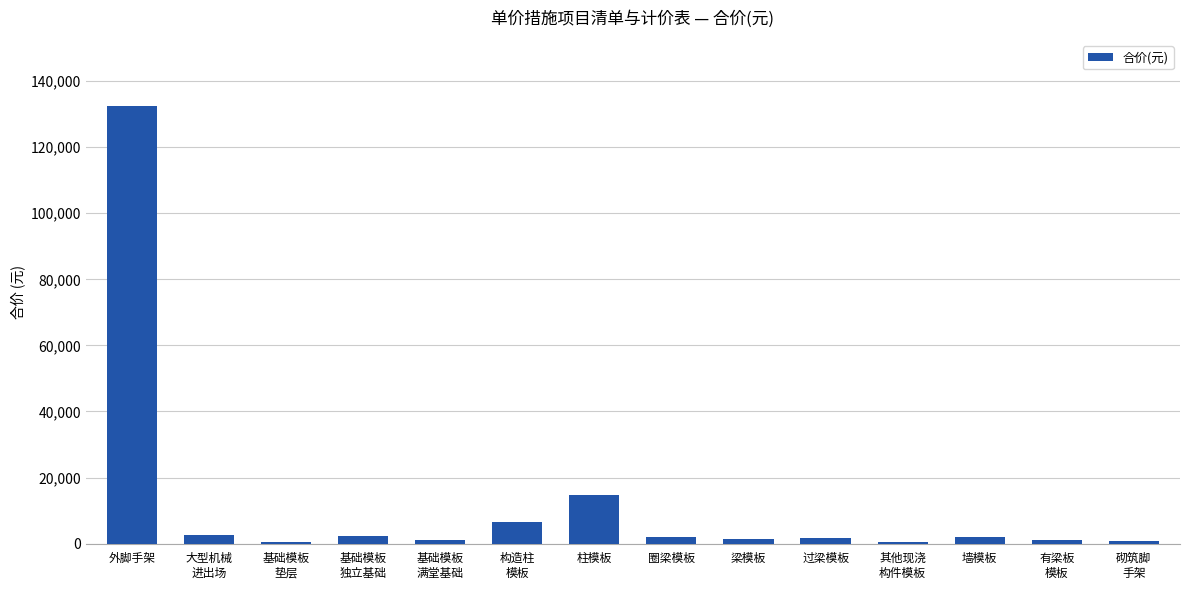

What is the value of the 11th bar from the left?

625.9